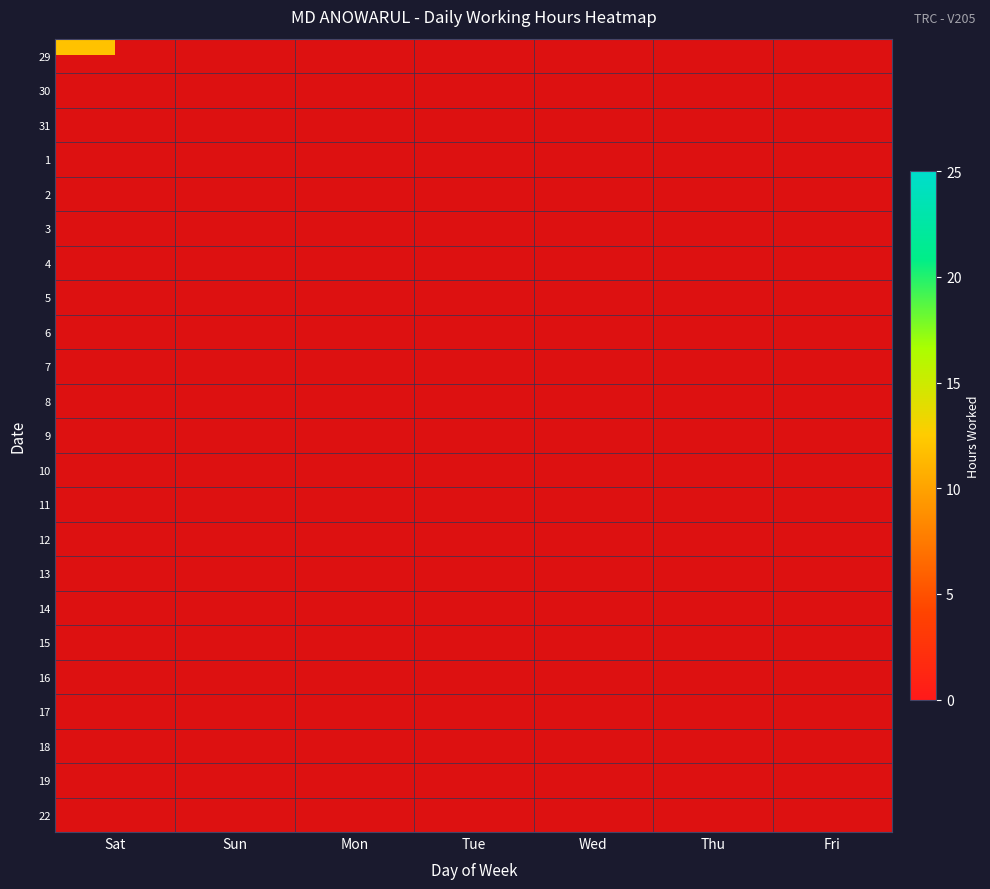

The value of 31 at Thu is 0.0. True or false?

True